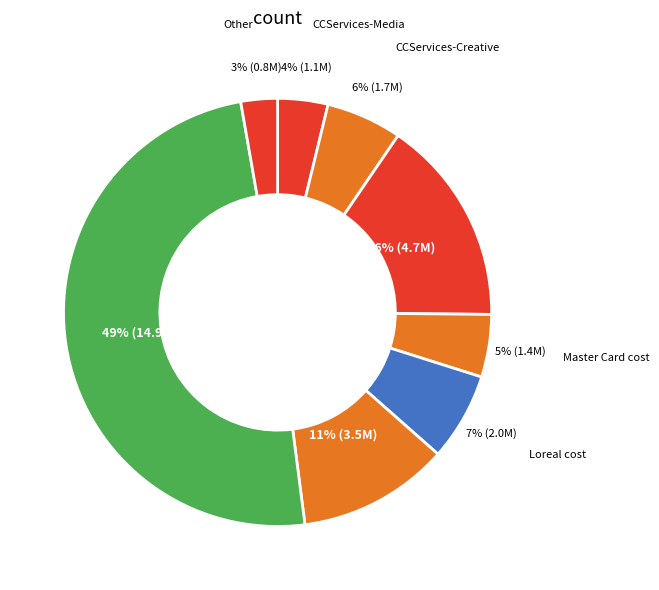

Count the number of slices in the pie.

8